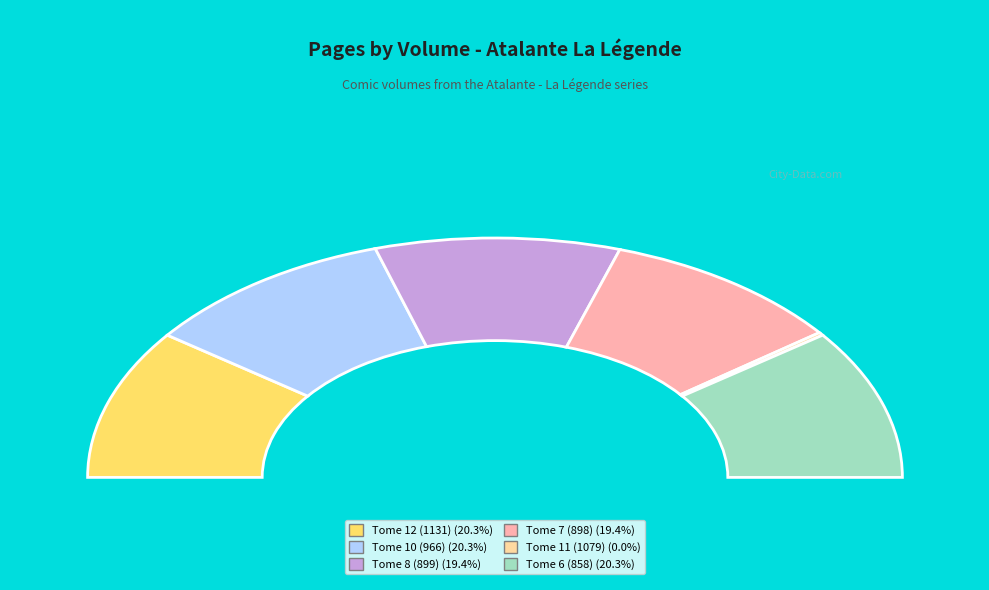

How many segments does this pie chart have?

6